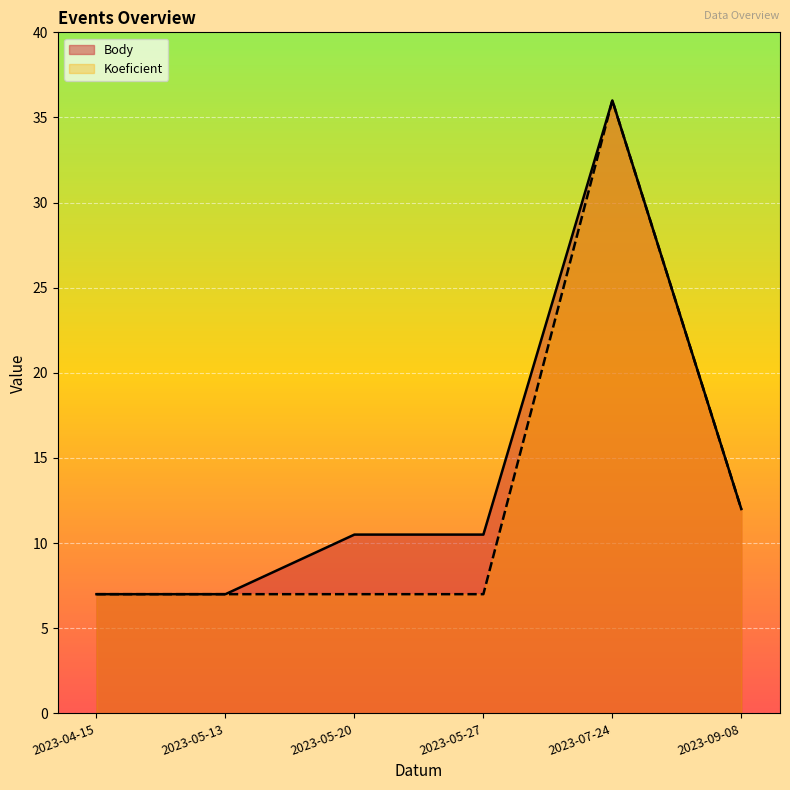

True or false: Koeficient and Body intersect in this chart.

False